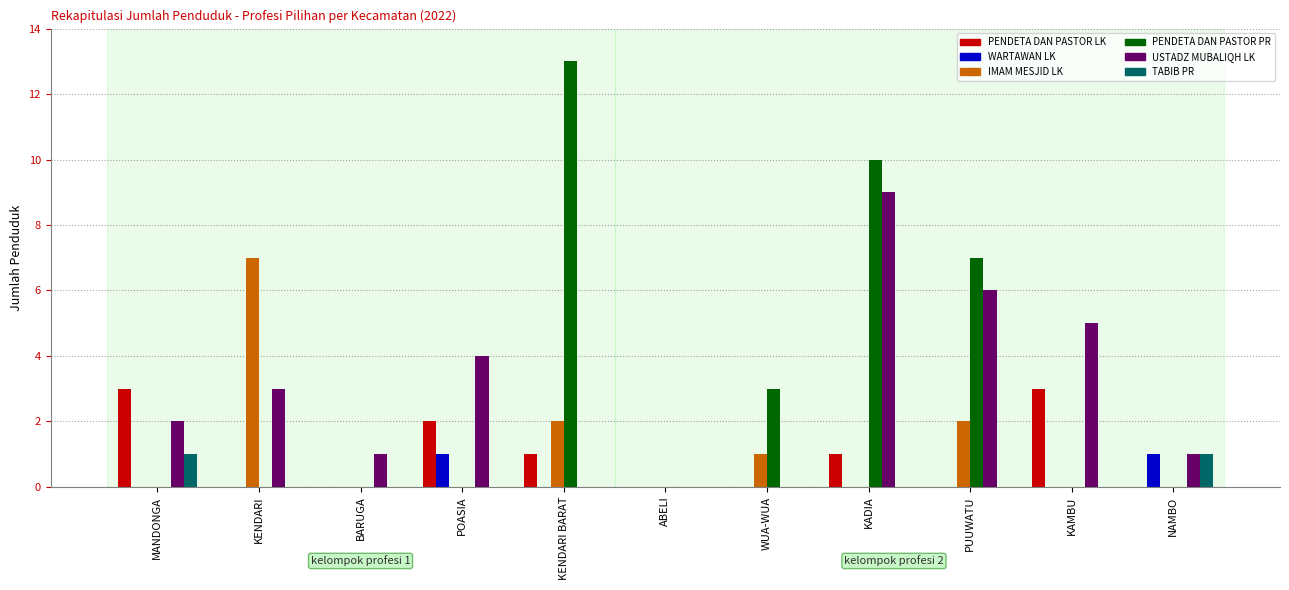

The value of WARTAWAN LK at KADIA is 0. True or false?

True